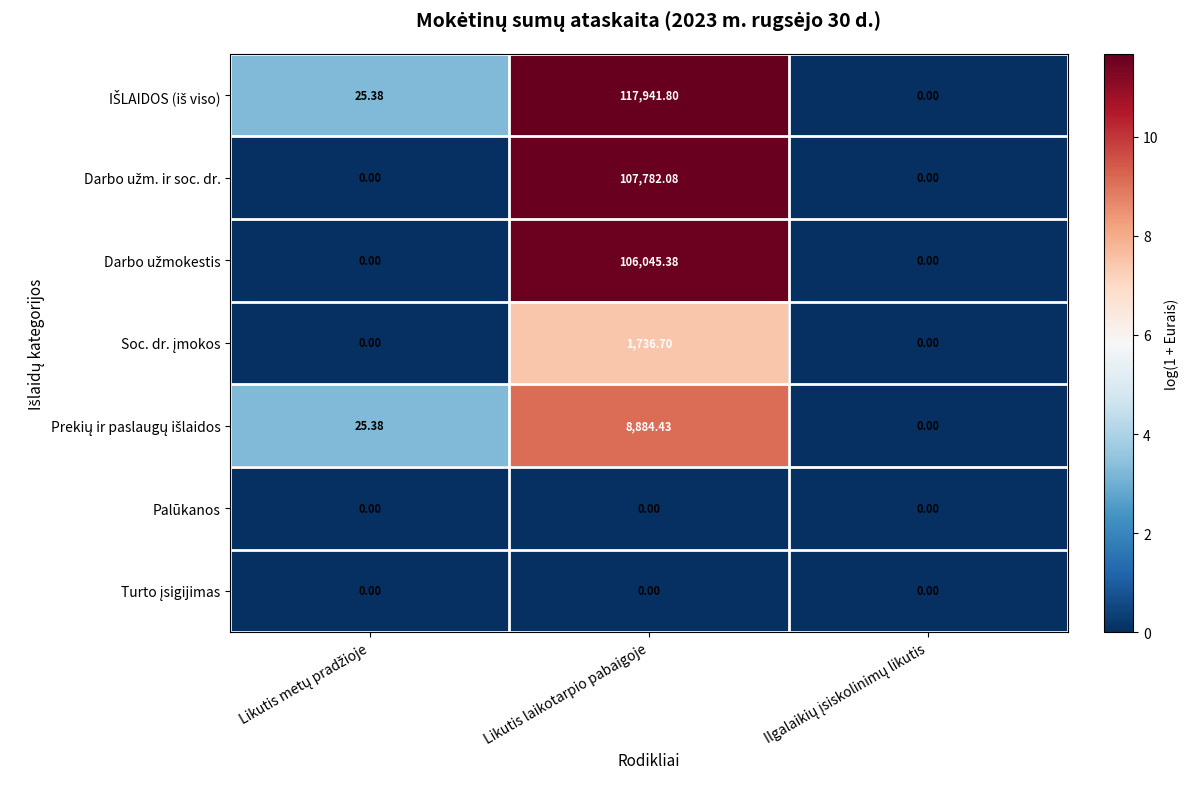

Count the number of data series in this chart.

7